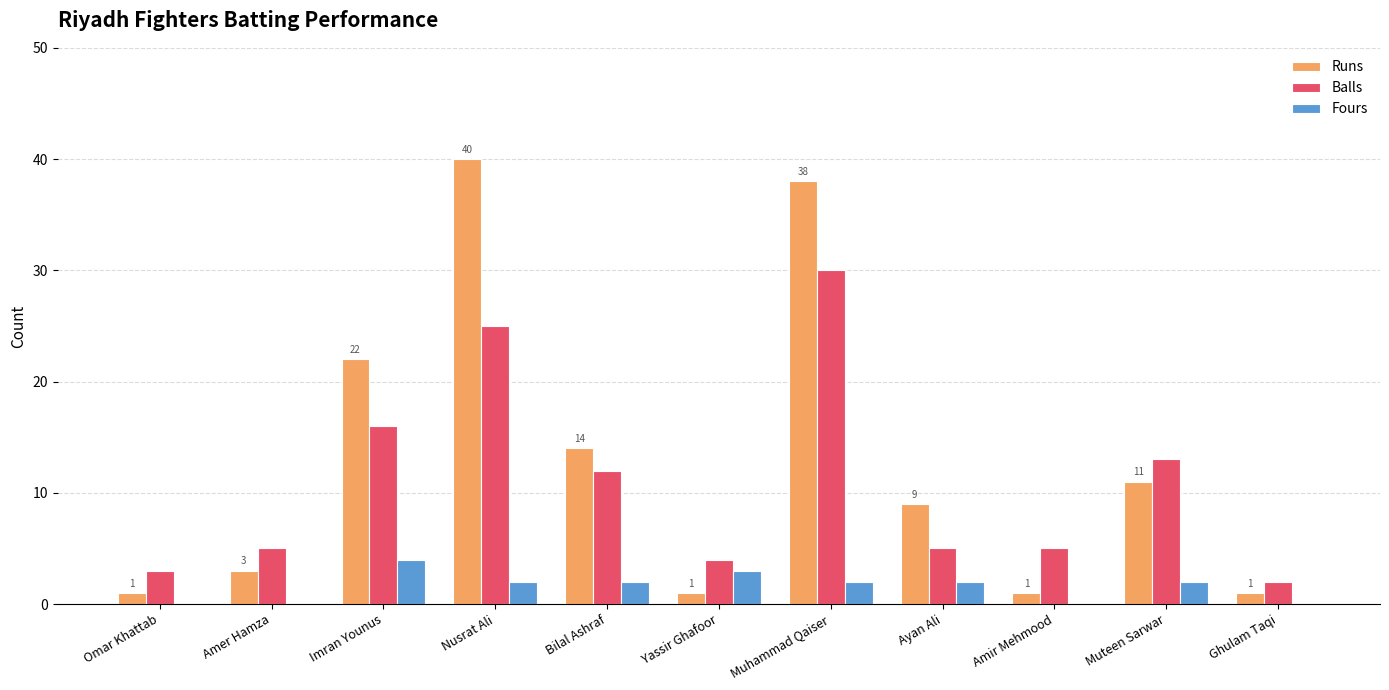

Between Nusrat Ali and Amir Mehmood, which series saw the biggest shift?

Runs